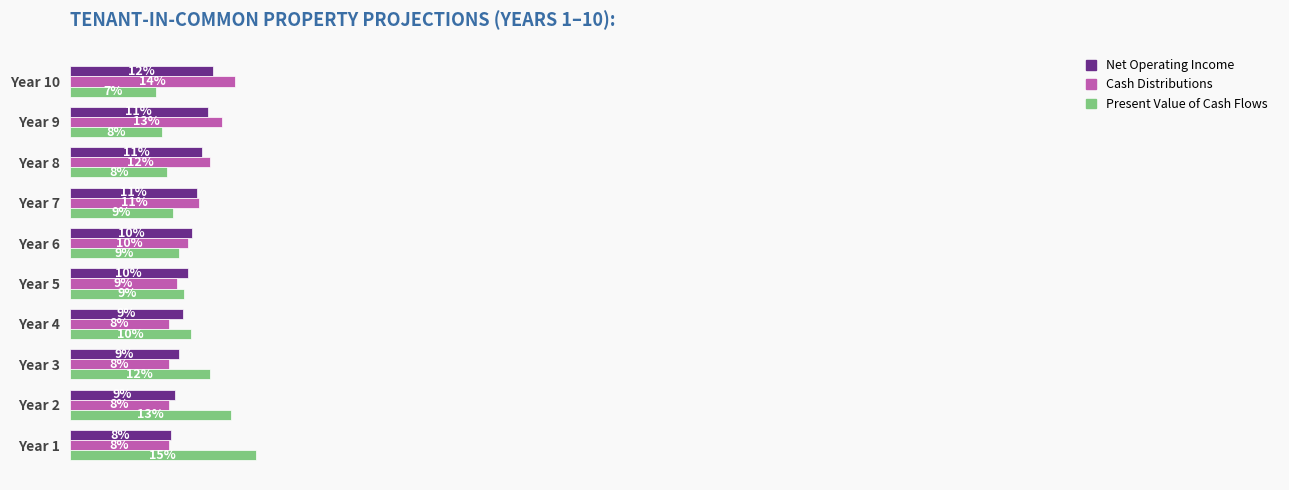

How many groups of bars are there?

10